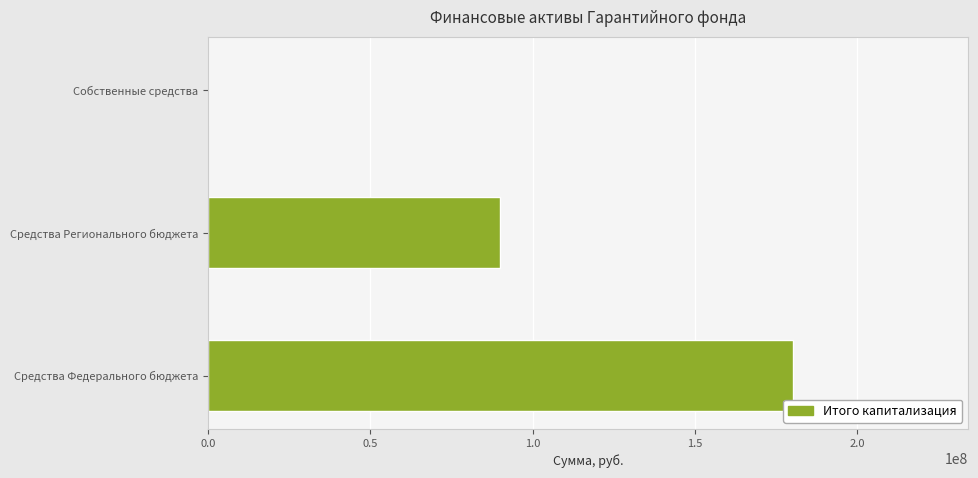

What is the sum of all values?

270260030